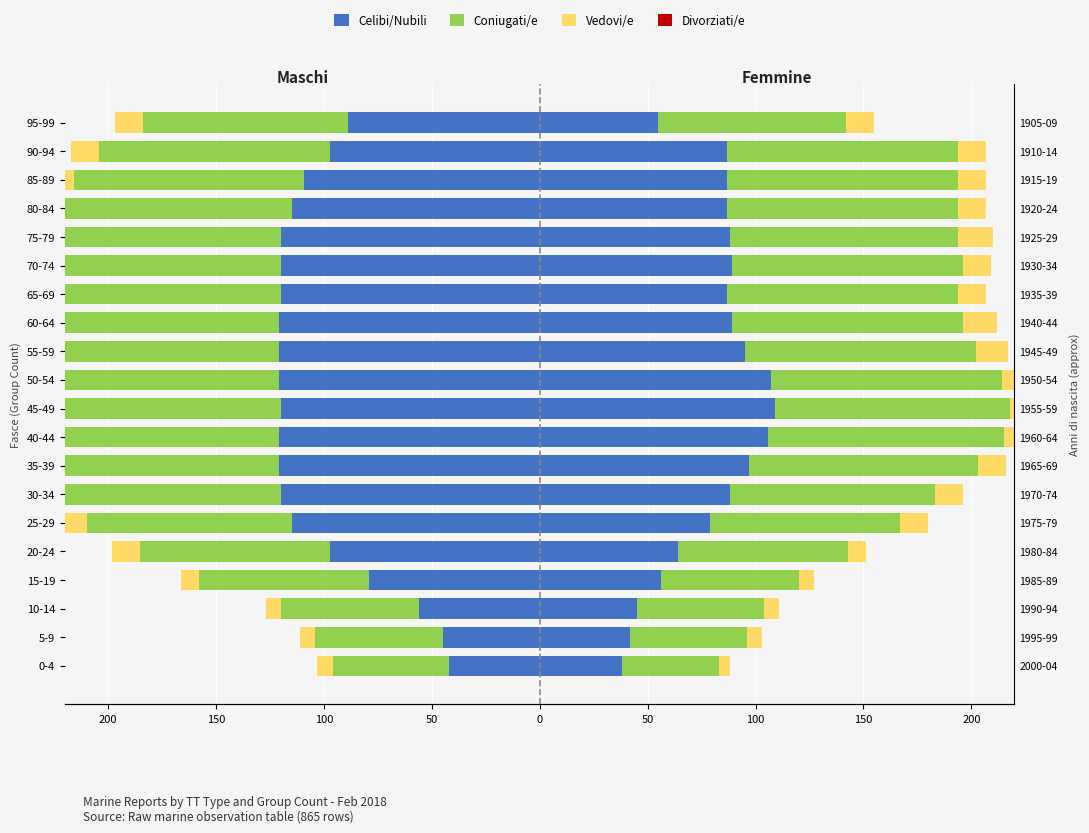

At how many categories does at least one series exceed -15?

20